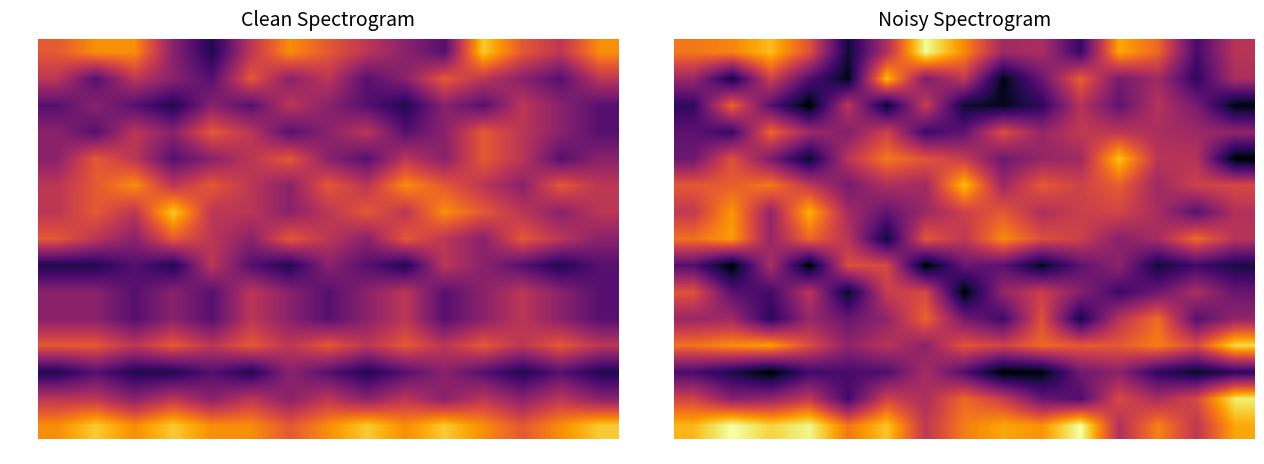

Is it true that VAR equals 2.2 at 14?

False